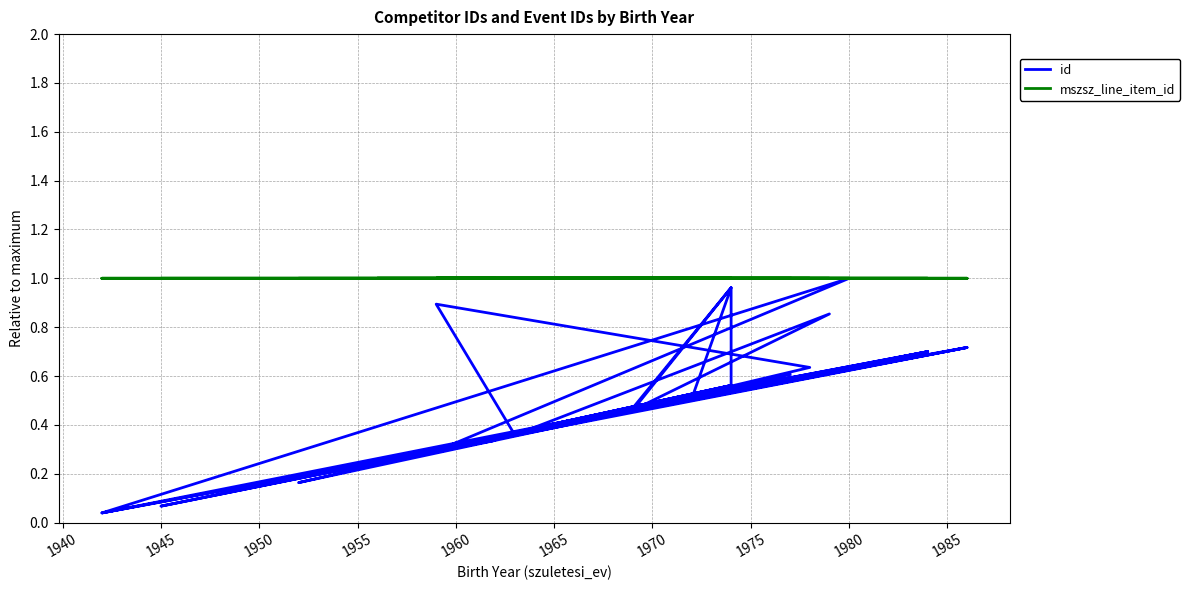

Reading left to right, transcribe all the data shown in this chart.

id: 0.5	0.5	1.0	0.6	0.3	0.2	0.5	0.0	1.0	0.3	0.2	0.4	0.5	0.9	0.4	0.9	0.6	0.5	0.7	0.3	0.7	0.1	0.4	0.5	0.5	1.0	0.5	0.5	0.7	0.5	0.4	0.7	0.2	0.6	0.3	0.0	0.3	0.3	0.3	0.6
mszsz_line_item_id: 1.0	1.0	1.0	1.0	1.0	1.0	1.0	1.0	1.0	1.0	1.0	1.0	1.0	1.0	1.0	1.0	1.0	1.0	1.0	1.0	1.0	1.0	1.0	1.0	1.0	1.0	1.0	1.0	1.0	1.0	1.0	1.0	1.0	1.0	1.0	1.0	1.0	1.0	1.0	1.0